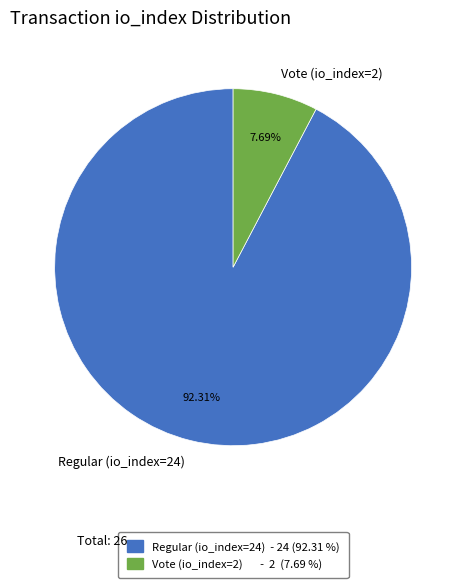

True or false: Regular (io_index=24) accounts for 85% of the total.

False